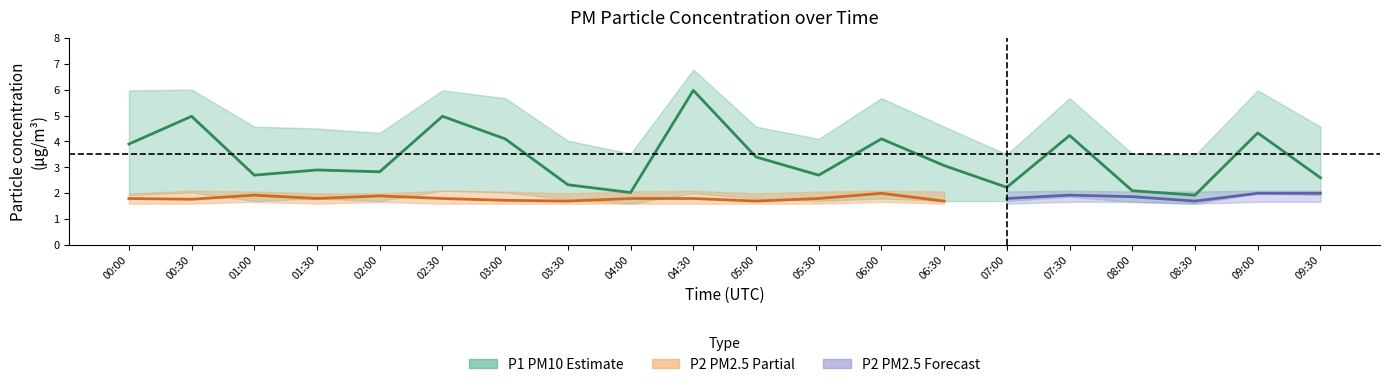

Is it true that P1_center equals 2.7 at 11?

True